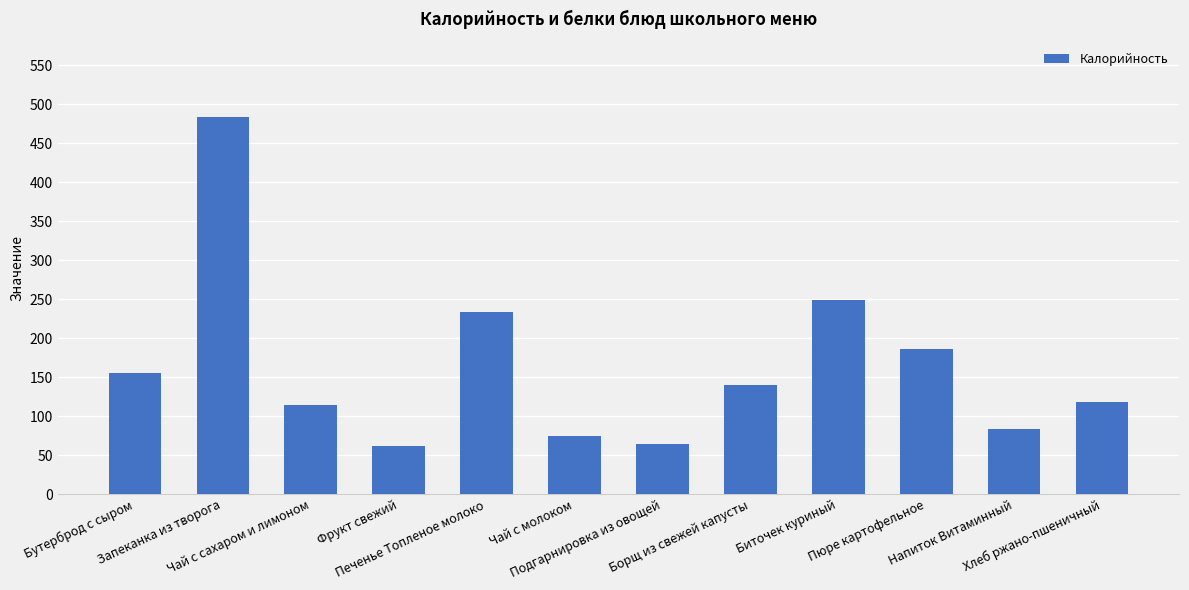

What is the minimum value shown in the chart?

62.2